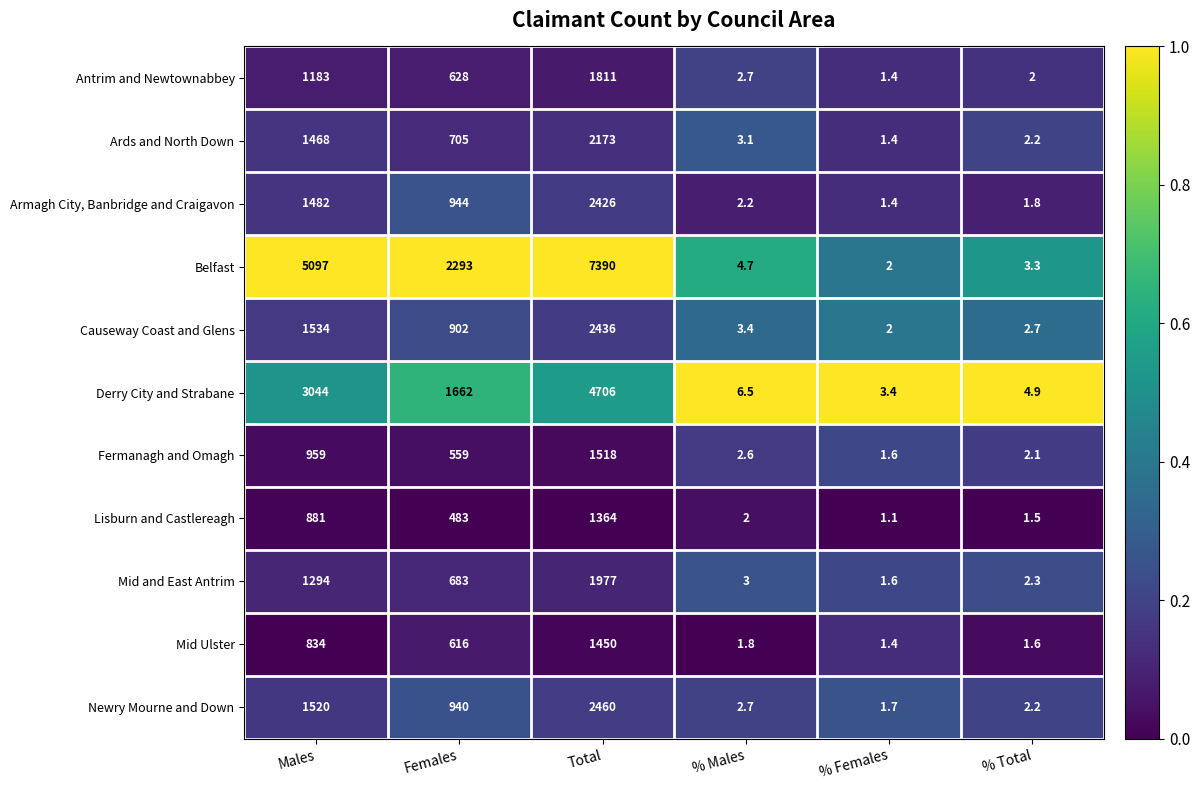

What is the sum of the Newry Mourne and Down values at Males and Females?

2460.0